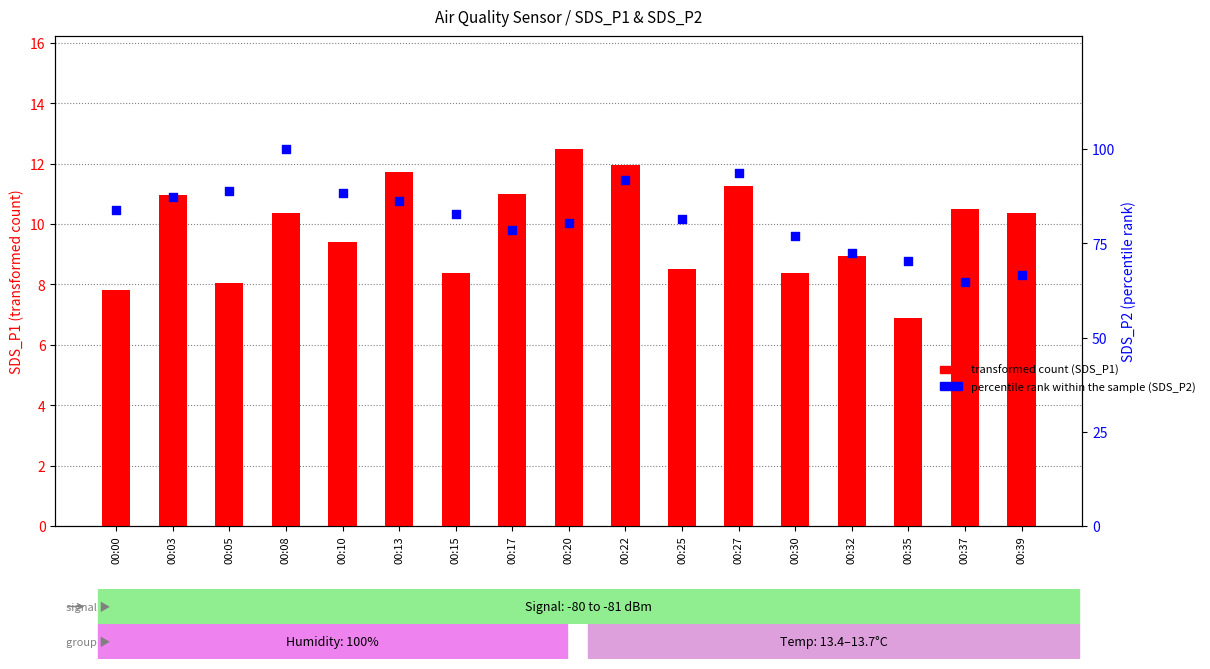

At how many categories does at least one series exceed 7?

17